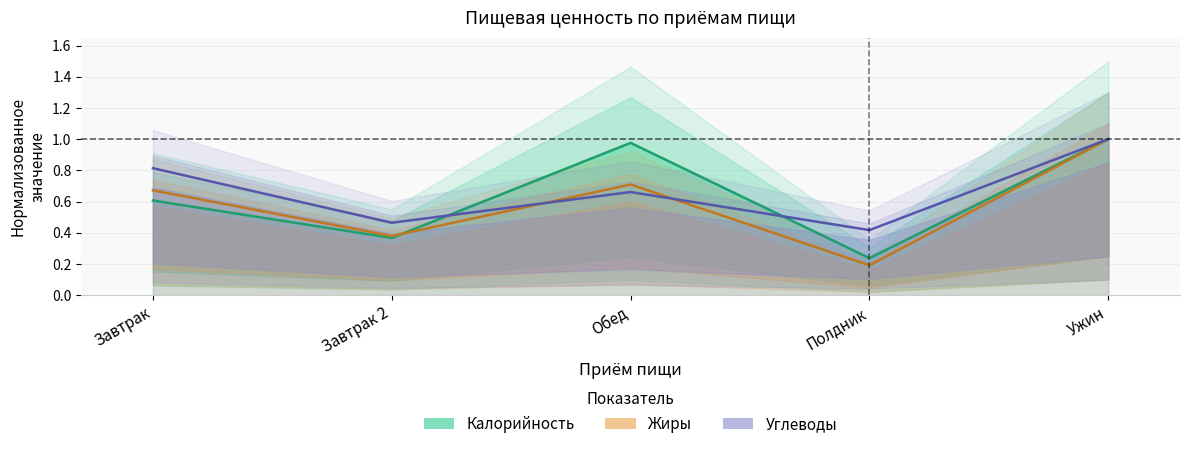

What is the label of the 2nd point from the left?

Завтрак 2